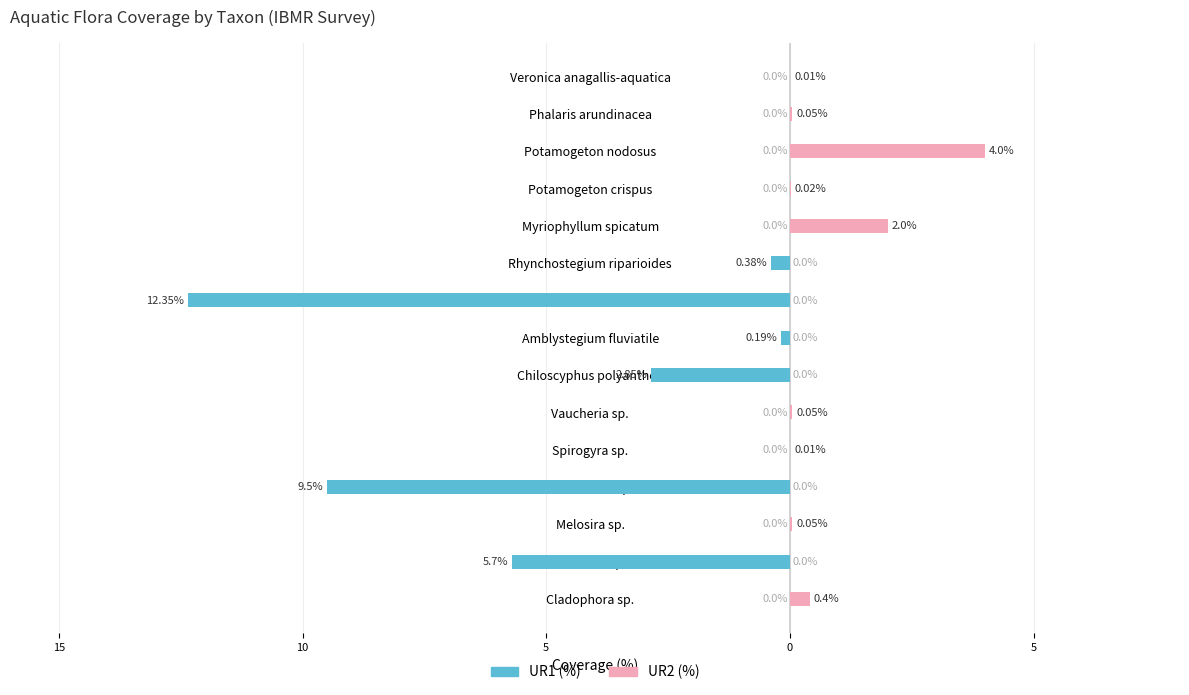

What is the difference between the maximum and minimum values in the UR2 (%) series?

4.0